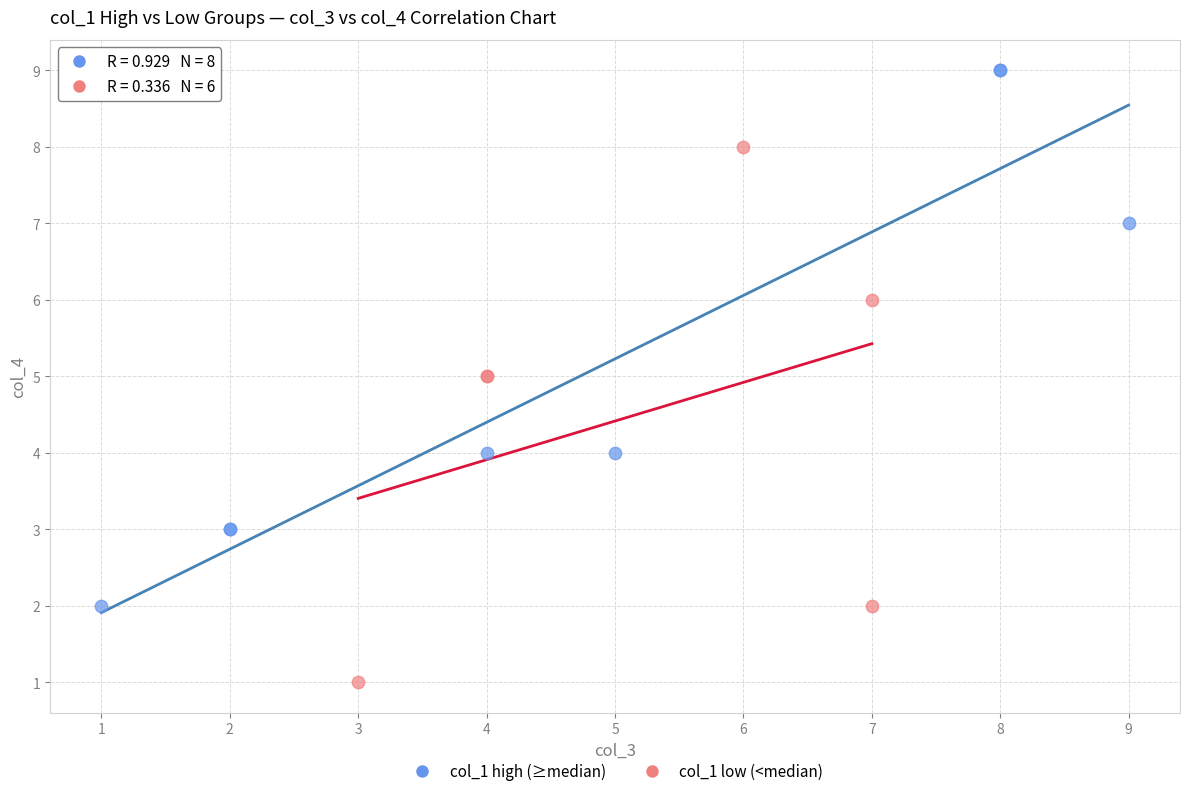

Which series contains the lowest Y value?

col_1 low (<median)